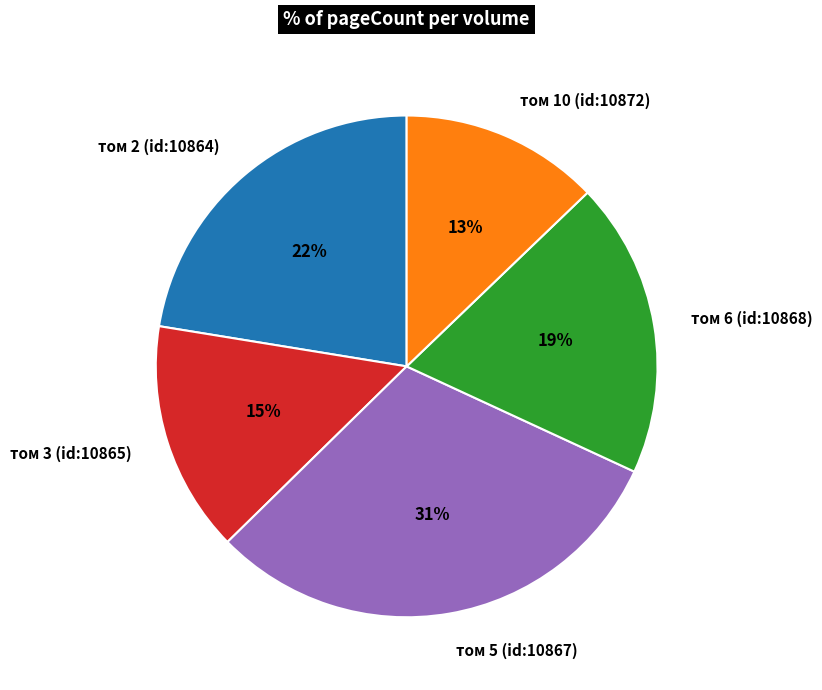

How many segments does this pie chart have?

5